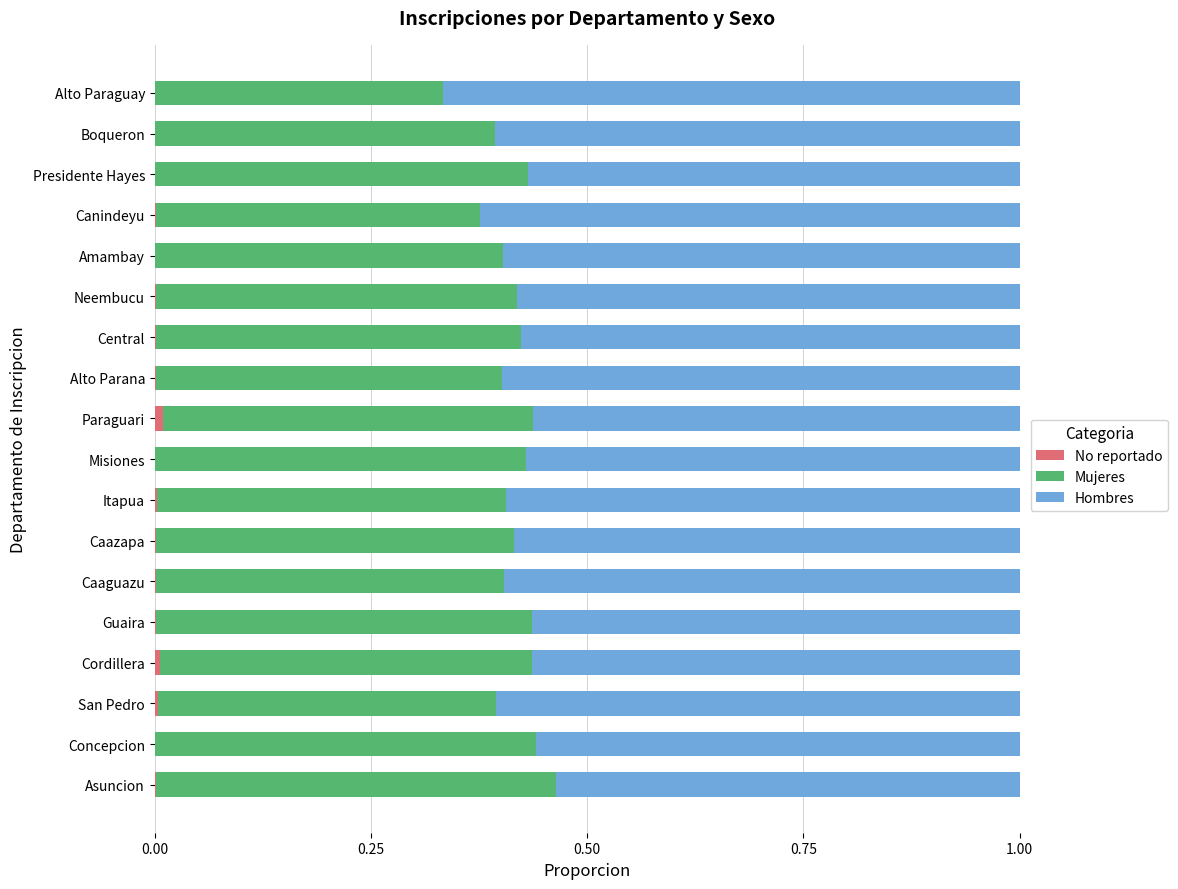

What is the total value across all series at Boqueron?

1.0